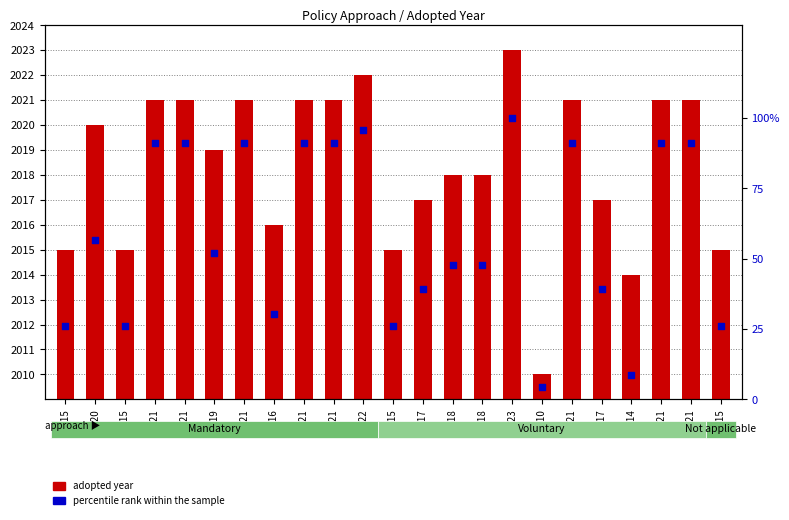

Is the value of adopted year at 2021 greater than the value of percentile rank within the sample at 2014?

Yes